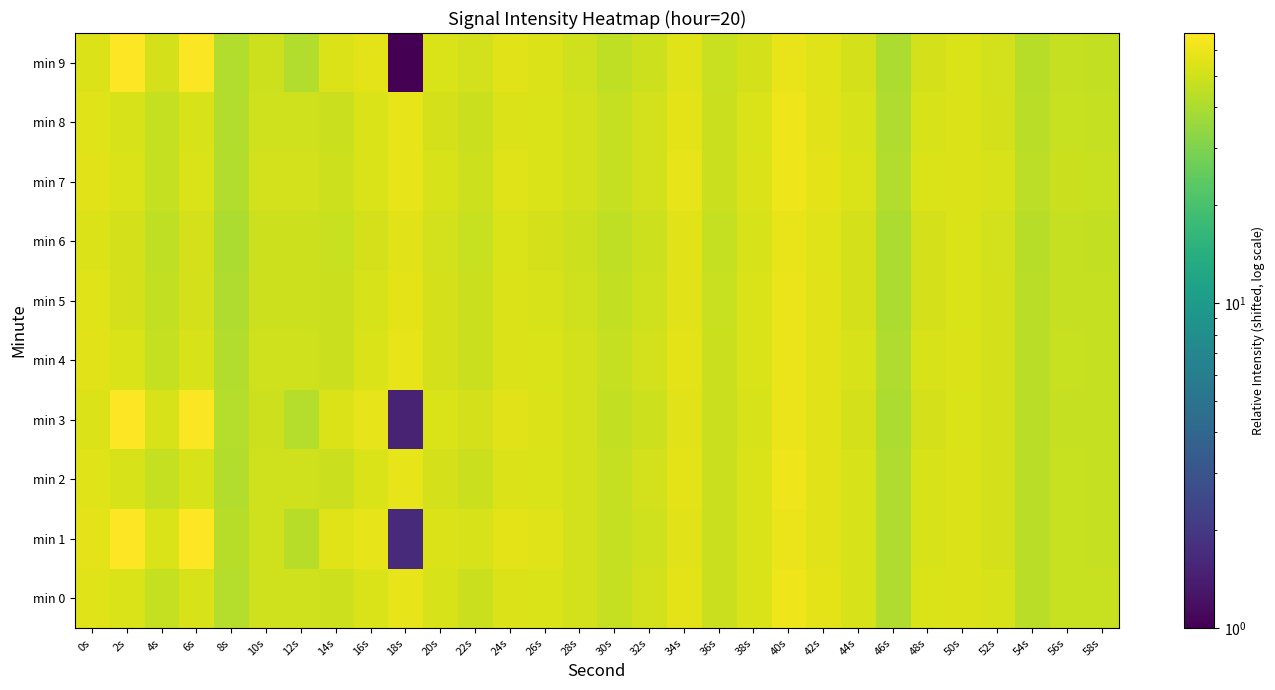

Reading left to right, extract all data points from this chart.

min 0: 0s=55.6	2s=53.3	4s=46.8	6s=52.7	8s=42.2	10s=50.3	12s=50.3	14s=49.0	16s=53.3	18s=58.1	20s=52.4	22s=48.6	24s=54.6	26s=53.2	28s=50.6	30s=47.0	32s=50.7	34s=57.2	36s=48.1	38s=53.6	40s=60.6	42s=56.8	44s=52.7	46s=41.3	48s=52.9	50s=54.3	52s=52.4	54s=44.1	56s=47.6	58s=47.3
min 1: 0s=56.6	2s=67.7	4s=52.9	6s=67.5	8s=43.0	10s=50.2	12s=43.1	14s=54.8	16s=58.1	18s=1.6	20s=54.0	22s=52.3	24s=57.4	26s=55.2	28s=51.0	30s=46.5	32s=50.0	34s=56.5	36s=48.5	38s=53.0	40s=60.0	42s=56.5	44s=52.5	46s=41.0	48s=52.5	50s=54.0	52s=52.0	54s=44.0	56s=47.5	58s=47.0
min 2: 0s=55.5	2s=52.5	4s=46.5	6s=52.5	8s=41.5	10s=50.0	12s=50.0	14s=48.5	16s=53.0	18s=57.5	20s=52.0	22s=48.5	24s=54.5	26s=53.0	28s=50.5	30s=46.5	32s=50.5	34s=57.0	36s=48.0	38s=53.5	40s=60.5	42s=56.5	44s=52.5	46s=41.0	48s=52.5	50s=54.0	52s=52.0	54s=44.0	56s=47.5	58s=47.0
min 3: 0s=54.5	2s=67.5	4s=52.5	6s=66.5	8s=42.5	10s=49.5	12s=42.5	14s=54.5	16s=57.5	18s=1.5	20s=53.5	22s=51.5	24s=56.5	26s=54.5	28s=50.5	30s=46.0	32s=49.5	34s=56.0	36s=48.0	38s=52.5	40s=59.5	42s=56.0	44s=52.0	46s=40.5	48s=52.0	50s=53.5	52s=51.5	54s=43.5	56s=47.0	58s=46.5
min 4: 0s=56.0	2s=53.0	4s=46.5	6s=52.5	8s=41.5	10s=50.0	12s=50.0	14s=48.5	16s=53.0	18s=57.5	20s=52.0	22s=48.5	24s=54.5	26s=53.0	28s=50.5	30s=46.5	32s=50.5	34s=57.0	36s=48.0	38s=53.5	40s=60.0	42s=56.5	44s=52.5	46s=41.0	48s=52.5	50s=54.0	52s=52.0	54s=44.0	56s=47.5	58s=47.0
min 5: 0s=55.0	2s=52.0	4s=46.0	6s=52.0	8s=41.0	10s=49.5	12s=49.5	14s=48.0	16s=52.5	18s=57.0	20s=51.5	22s=48.0	24s=54.0	26s=52.5	28s=50.0	30s=46.0	32s=50.0	34s=56.5	36s=47.5	38s=53.0	40s=59.5	42s=56.0	44s=52.0	46s=40.5	48s=52.0	50s=53.5	52s=51.5	54s=43.5	56s=47.0	58s=46.5
min 6: 0s=54.5	2s=51.5	4s=45.5	6s=51.5	8s=40.5	10s=49.0	12s=49.0	14s=47.5	16s=52.0	18s=56.5	20s=51.0	22s=47.5	24s=53.5	26s=52.0	28s=49.5	30s=45.5	32s=49.5	34s=56.0	36s=47.0	38s=52.5	40s=59.0	42s=55.5	44s=51.5	46s=40.0	48s=51.5	50s=53.0	52s=51.0	54s=43.0	56s=46.5	58s=46.0
min 7: 0s=56.5	2s=53.5	4s=47.0	6s=53.0	8s=42.0	10s=50.5	12s=50.5	14s=49.0	16s=53.5	18s=58.0	20s=52.5	22s=49.0	24s=55.0	26s=53.5	28s=51.0	30s=47.0	32s=51.0	34s=57.5	36s=48.5	38s=54.0	40s=61.0	42s=57.0	44s=53.0	46s=41.5	48s=53.0	50s=54.5	52s=52.5	54s=44.5	56s=48.0	58s=47.5
min 8: 0s=55.5	2s=52.5	4s=46.5	6s=52.5	8s=41.5	10s=50.0	12s=50.0	14s=48.5	16s=53.0	18s=57.5	20s=52.0	22s=48.5	24s=54.5	26s=53.0	28s=50.5	30s=46.5	32s=50.5	34s=57.0	36s=48.0	38s=53.5	40s=60.5	42s=56.5	44s=52.5	46s=41.0	48s=52.5	50s=54.0	52s=52.0	54s=44.0	56s=47.5	58s=47.0
min 9: 0s=54.5	2s=67.0	4s=52.0	6s=66.0	8s=42.0	10s=49.0	12s=42.0	14s=54.0	16s=57.0	18s=1.0	20s=53.0	22s=51.0	24s=56.0	26s=54.0	28s=50.0	30s=45.5	32s=49.0	34s=55.5	36s=47.5	38s=52.0	40s=59.0	42s=55.5	44s=51.5	46s=40.0	48s=51.5	50s=53.0	52s=51.0	54s=43.0	56s=46.5	58s=46.0